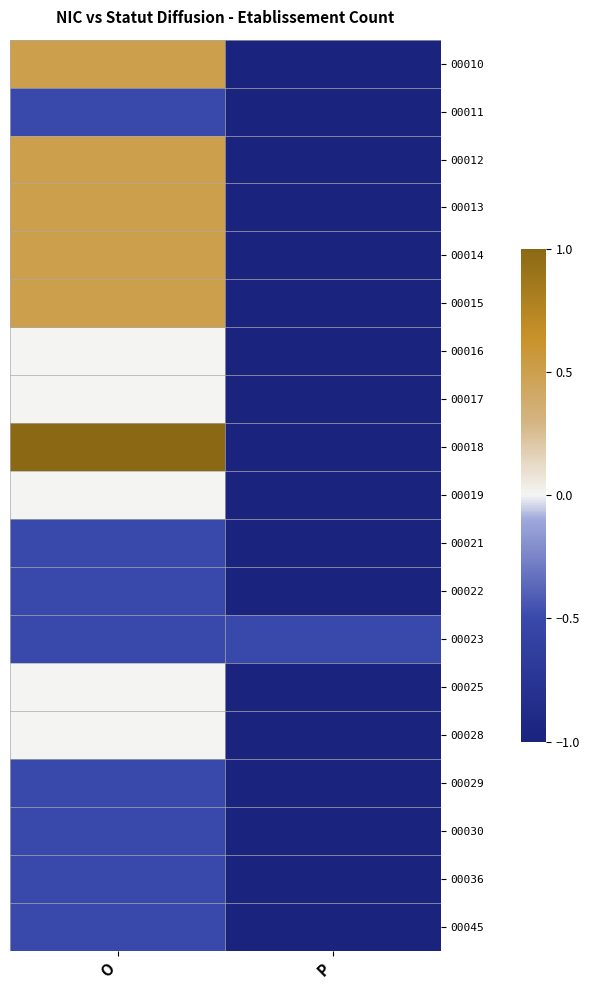

Reading left to right, what are all the values shown in this chart?

00010: O=0.5	P=-1.0
00011: O=-0.5	P=-1.0
00012: O=0.5	P=-1.0
00013: O=0.5	P=-1.0
00014: O=0.5	P=-1.0
00015: O=0.5	P=-1.0
00016: O=0.0	P=-1.0
00017: O=0.0	P=-1.0
00018: O=1.0	P=-1.0
00019: O=0.0	P=-1.0
00021: O=-0.5	P=-1.0
00022: O=-0.5	P=-1.0
00023: O=-0.5	P=-0.5
00025: O=0.0	P=-1.0
00028: O=0.0	P=-1.0
00029: O=-0.5	P=-1.0
00030: O=-0.5	P=-1.0
00036: O=-0.5	P=-1.0
00045: O=-0.5	P=-1.0